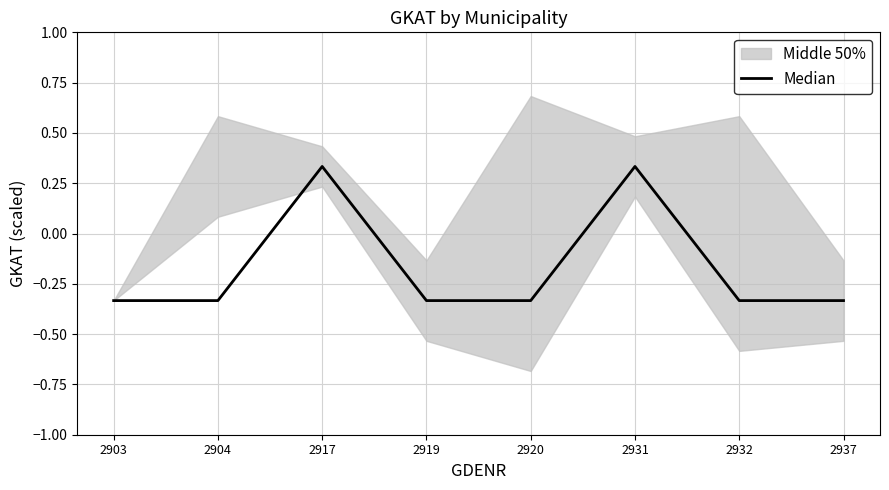

What is the change in value from 2917 to 2919?

-0.7